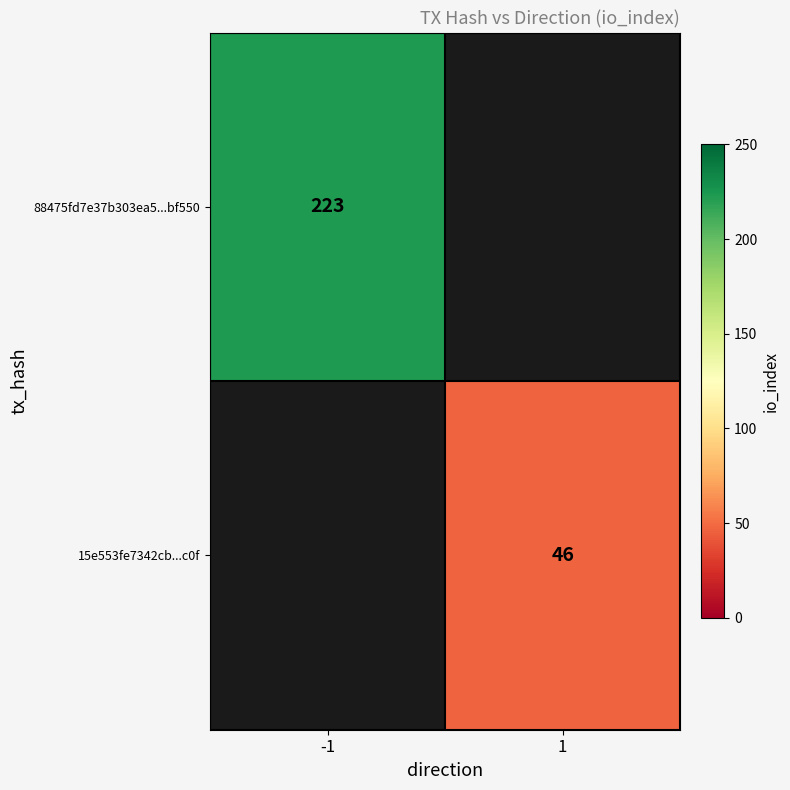

Rank the series at -1 from lowest to highest value.

88475fd7e37b303ea5...bf550, 15e553fe7342cb...c0f